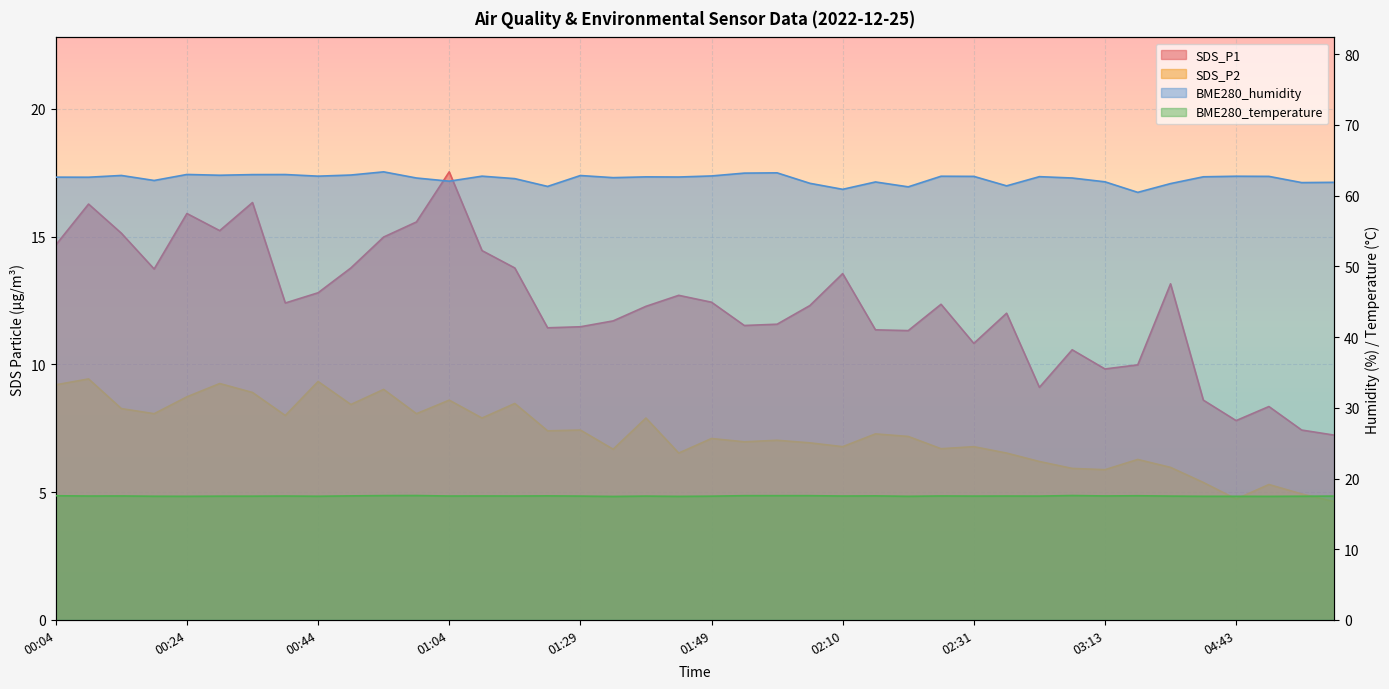

What is the sum of all SDS_P1 values?

493.3